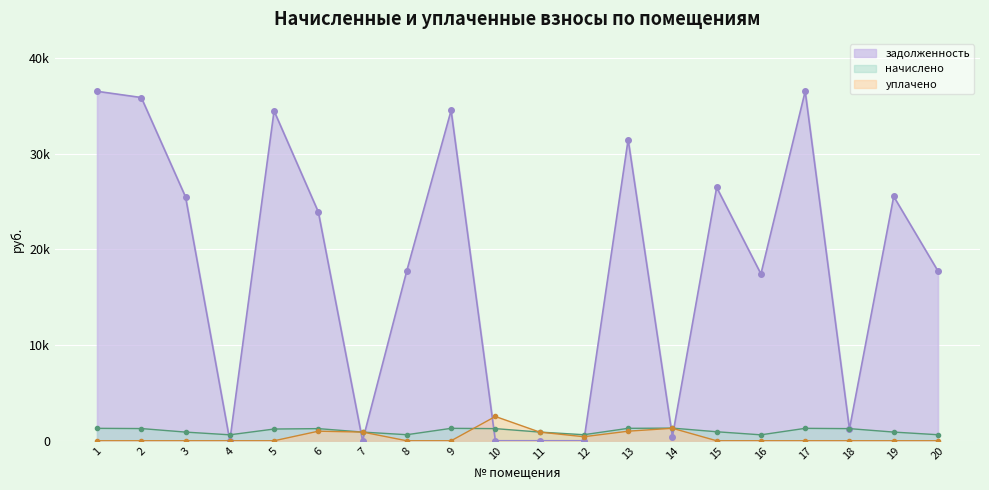

Reading left to right, transcribe all the data shown in this chart.

задолженность: 36500.3	35851.1	25465.3	0.0	34453.1	23892.5	0.0	17775.7	34500.3	0.0	0.0	0.0	31462.3	425.7	26464.0	17426.4	36500.3	1216.7	25515.2	17725.9
начислено: 1298.2	1275.2	905.8	621.6	1225.4	1268.1	907.5	632.2	1298.2	1268.1	907.5	632.2	1298.2	1321.3	941.3	619.8	1298.2	1268.1	907.5	630.5
уплачено: 0.0	0.0	0.0	0.0	0.0	1000.0	908.0	0.0	0.0	2538.0	908.0	422.0	1000.0	1305.0	0.0	0.0	0.0	0.0	0.0	0.0